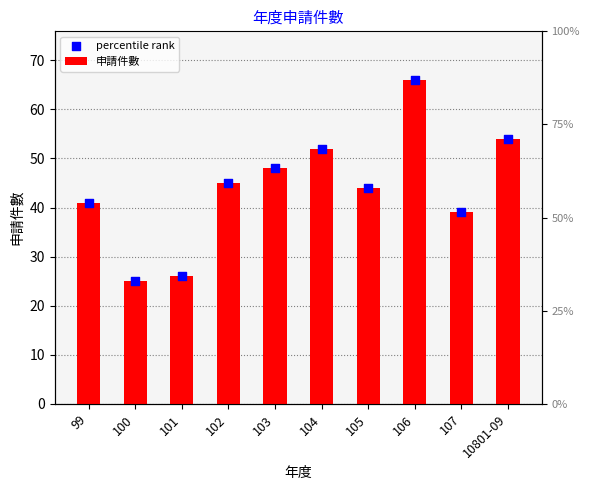

Which series contains the lowest Y value?

申請件數